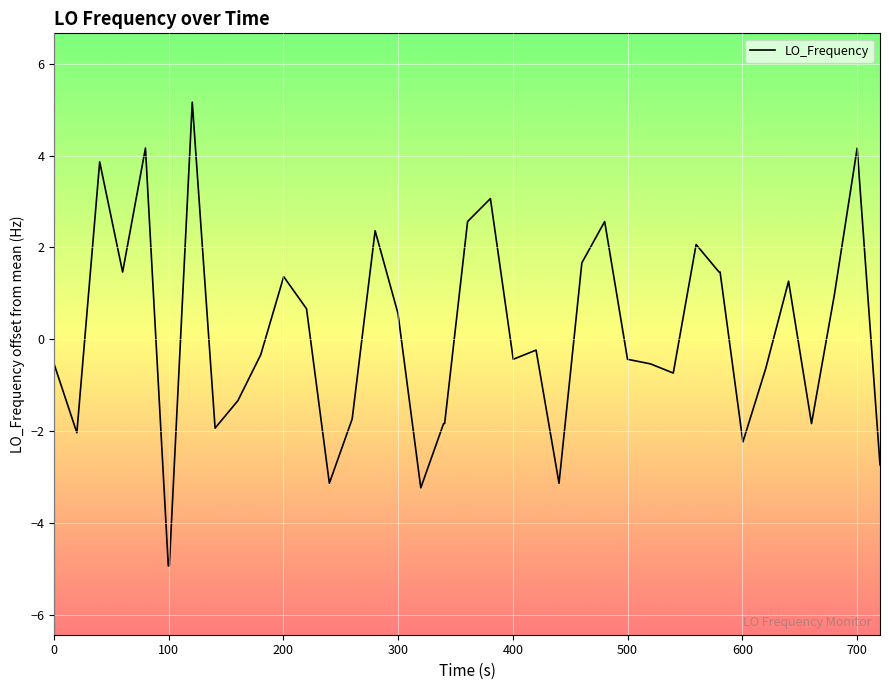

What is the difference between the maximum and minimum values?

10.1